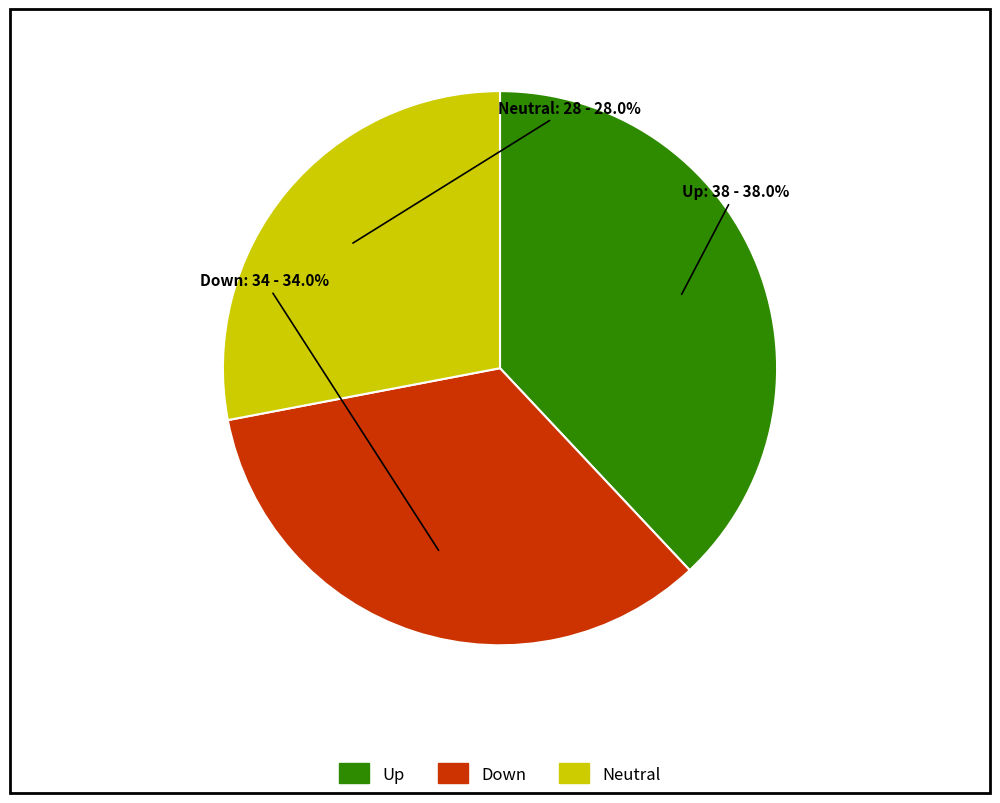

How many segments does this pie chart have?

3